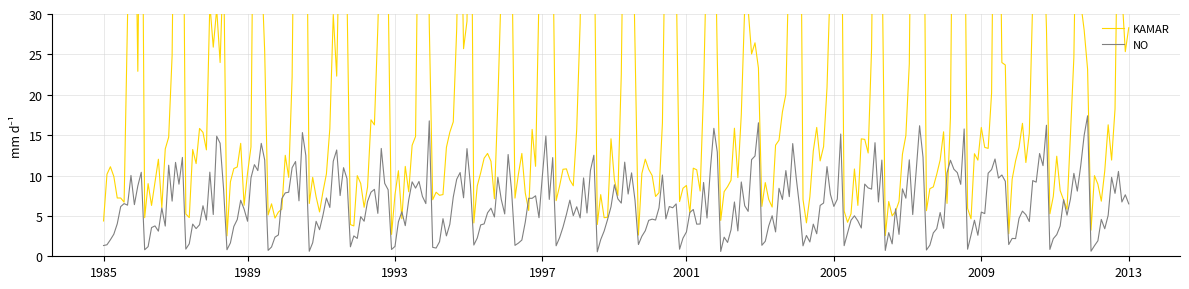

True or false: KAMAR and NO intersect in this chart.

False